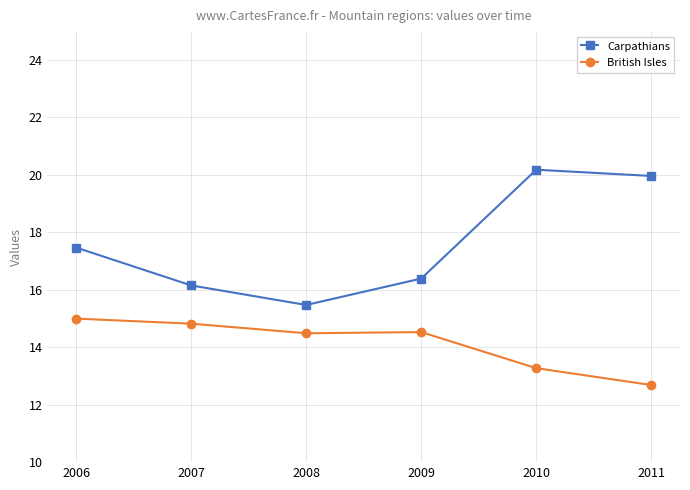

Does the chart display data point markers on the line(s)?

Yes